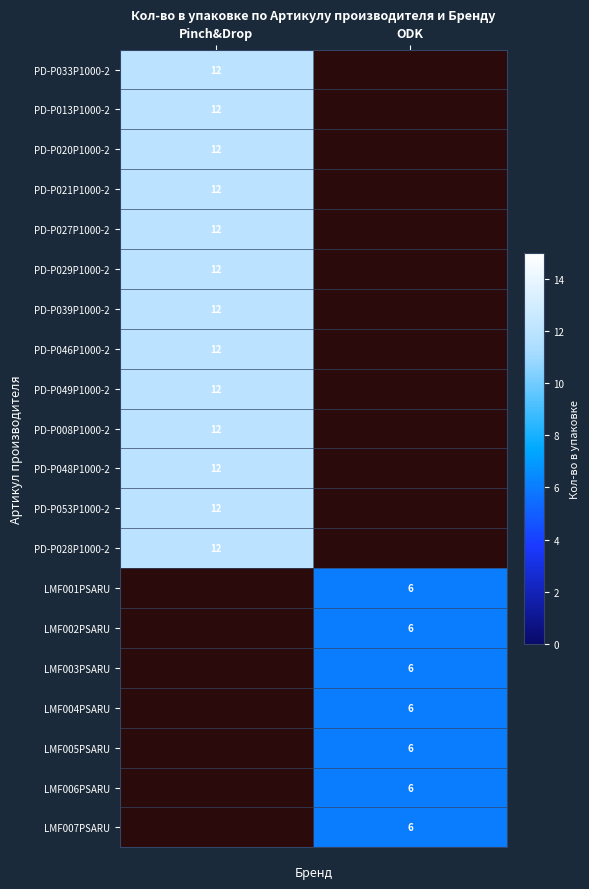

The LMF007PSARU series shows 9 at ODK. True or false?

False